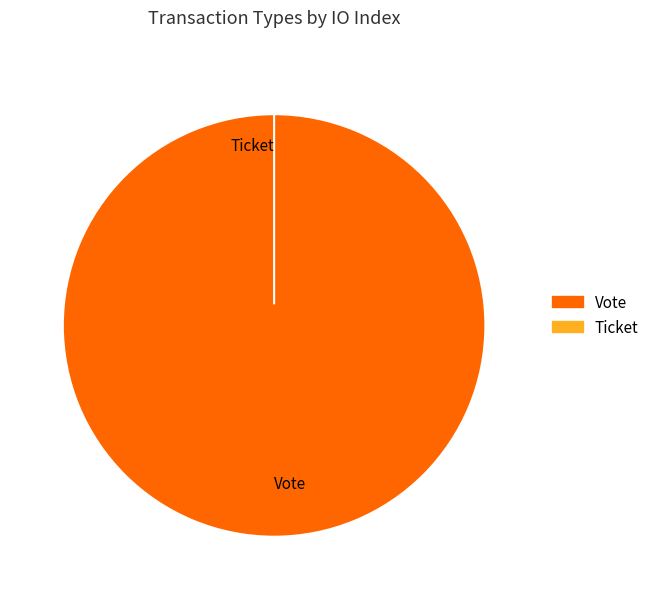

What is the change in value from Vote to Ticket?

-1